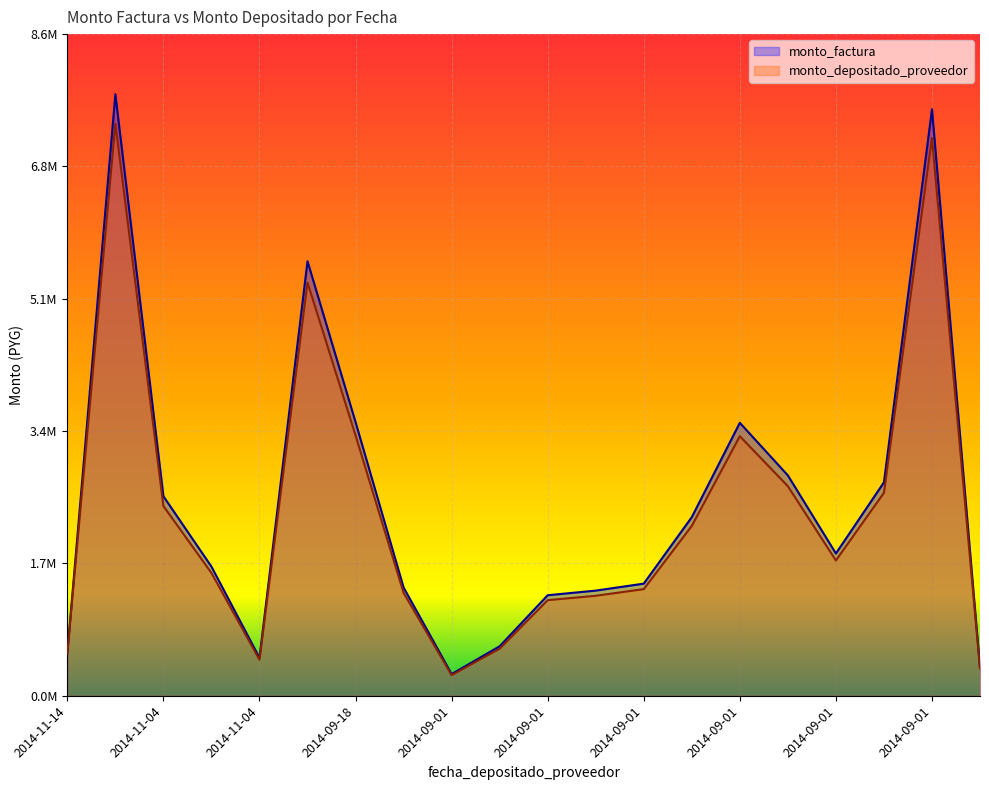

Which category has the lowest value in the monto_factura series?

2014-09-01